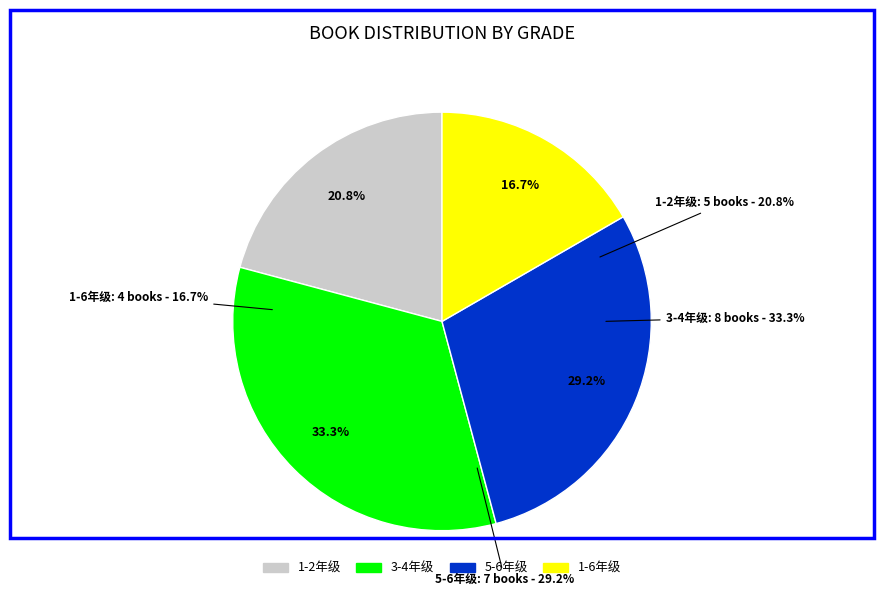

True or false: 1-6年级 accounts for 17% of the total.

True